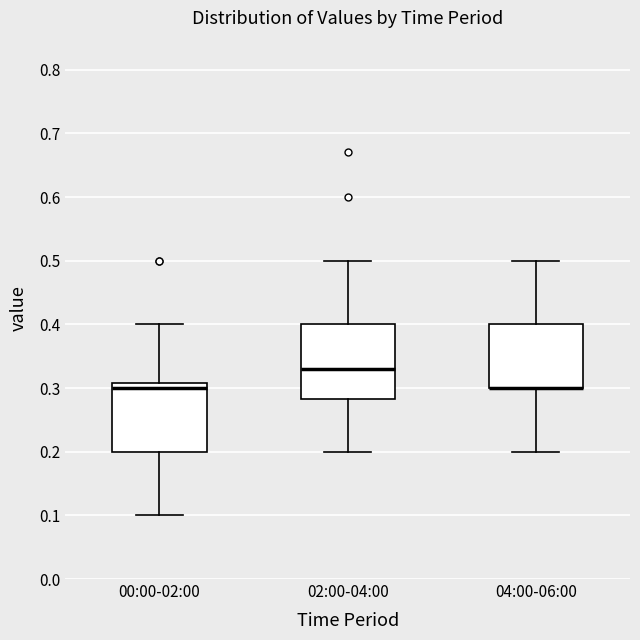

Reading left to right, transcribe this box plot: for each box, give where its median line is, the range the box spans, and where its two whiskers end, as read against the y-axis. The values are not printed on the chart, so give them approximately, as read against the axis.

00:00-02:00: median 0.30, box 0.20 to 0.31, whiskers 0.10 to 0.40
02:00-04:00: median 0.33, box 0.28 to 0.40, whiskers 0.20 to 0.50
04:00-06:00: median 0.30 (drawn on the box's lower edge), box 0.30 to 0.40, whiskers 0.20 to 0.50